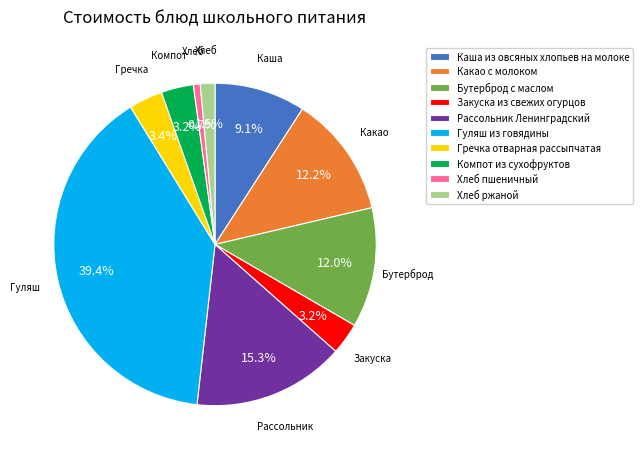

To the nearest percent, what is the difference between the Хлеб ржаной and Гречка отварная рассыпчатая slice percentages?

2%